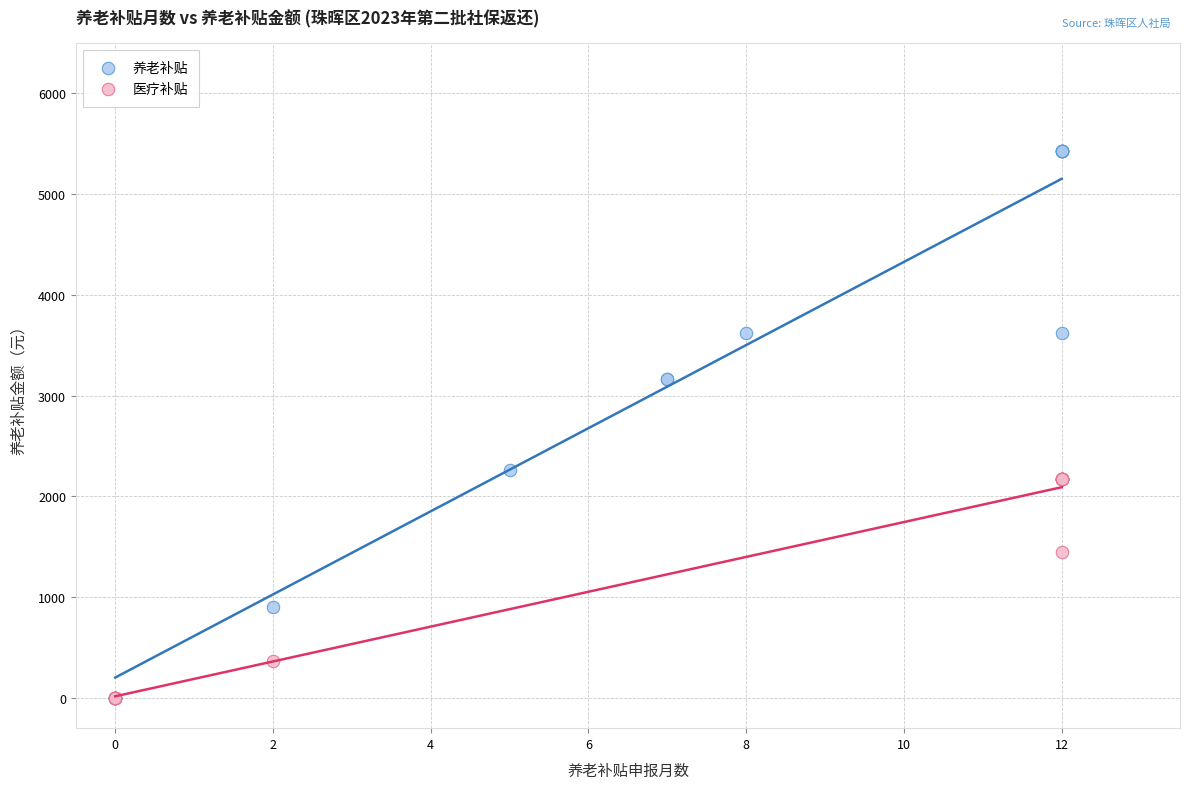

Which series contains the highest Y value?

养老补贴